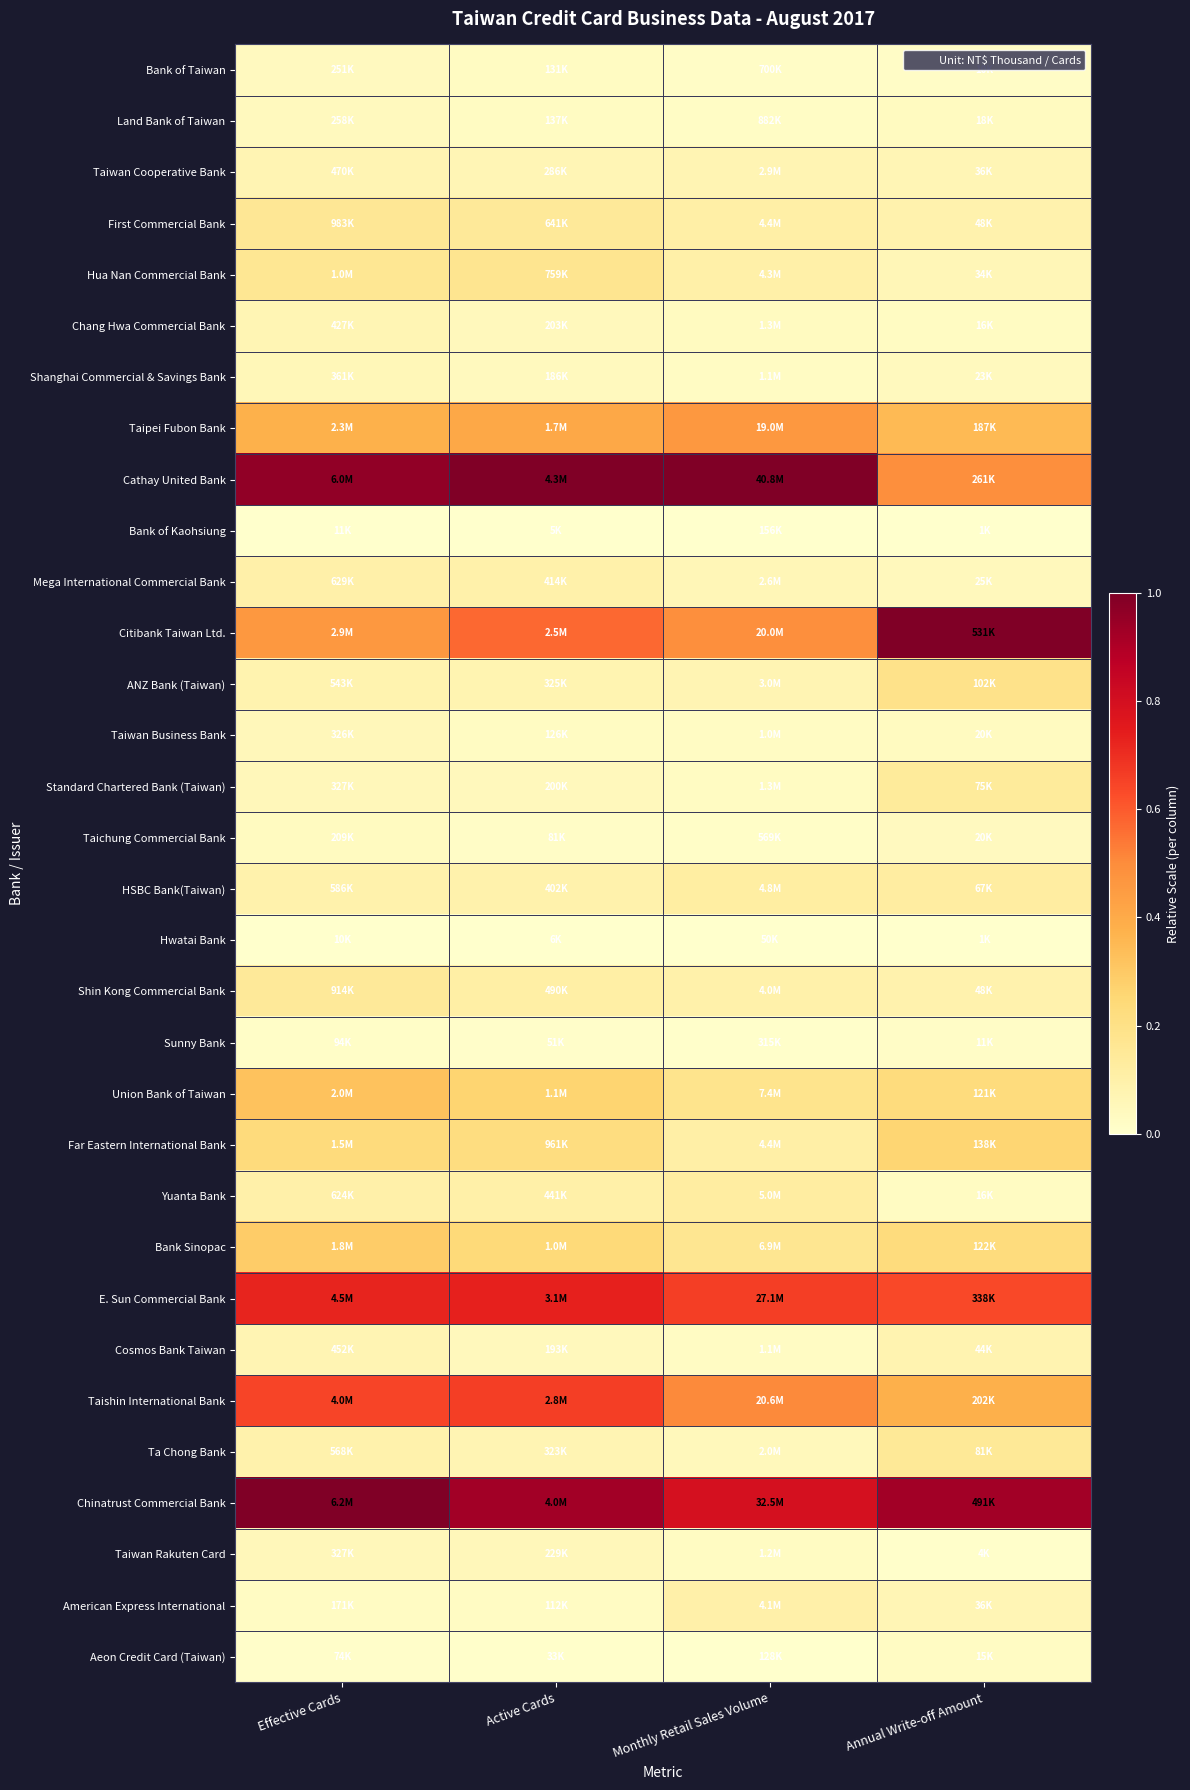

Which series has the largest total across all categories?

Chinatrust Commercial Bank